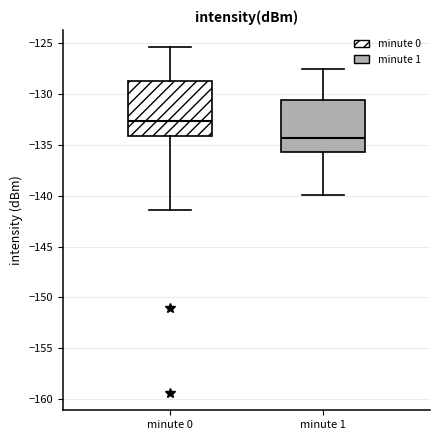

Where is the upper edge of the box for minute 1 on the y-axis? The values are not printed on the chart, so give them approximately, as read against the axis.

-130.5